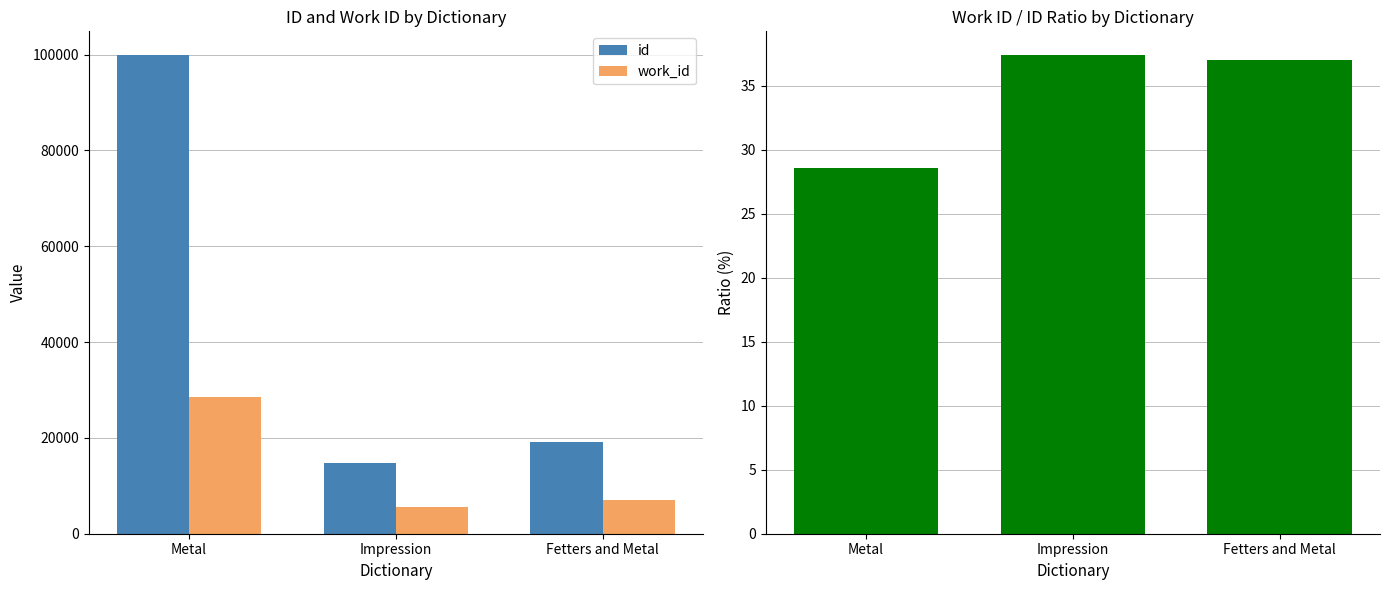

What is the label of the 1st bar from the left?

Metal